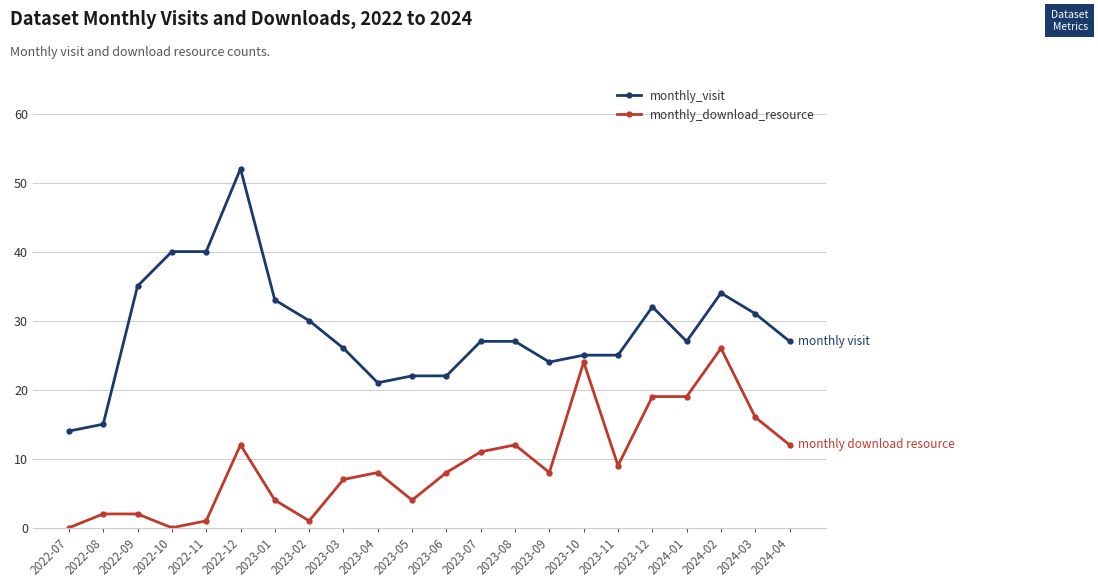

What are all the series names shown in the legend?

monthly_visit, monthly_download_resource